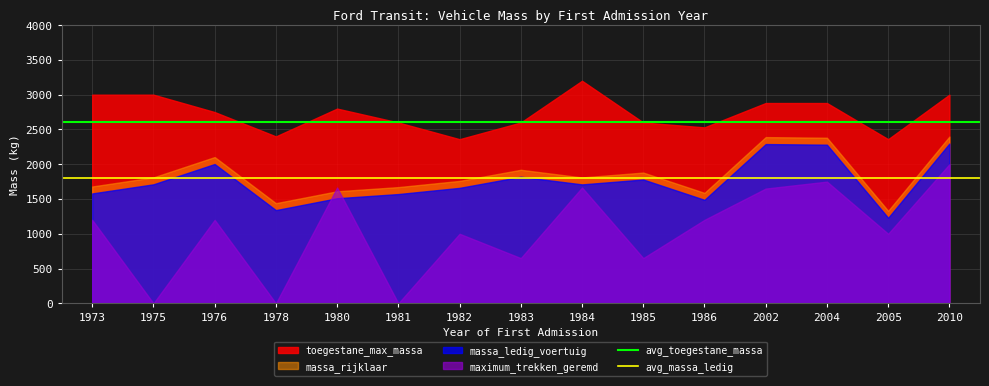

The maximum_trekken_geremd series shows 1200 at 1986. True or false?

True